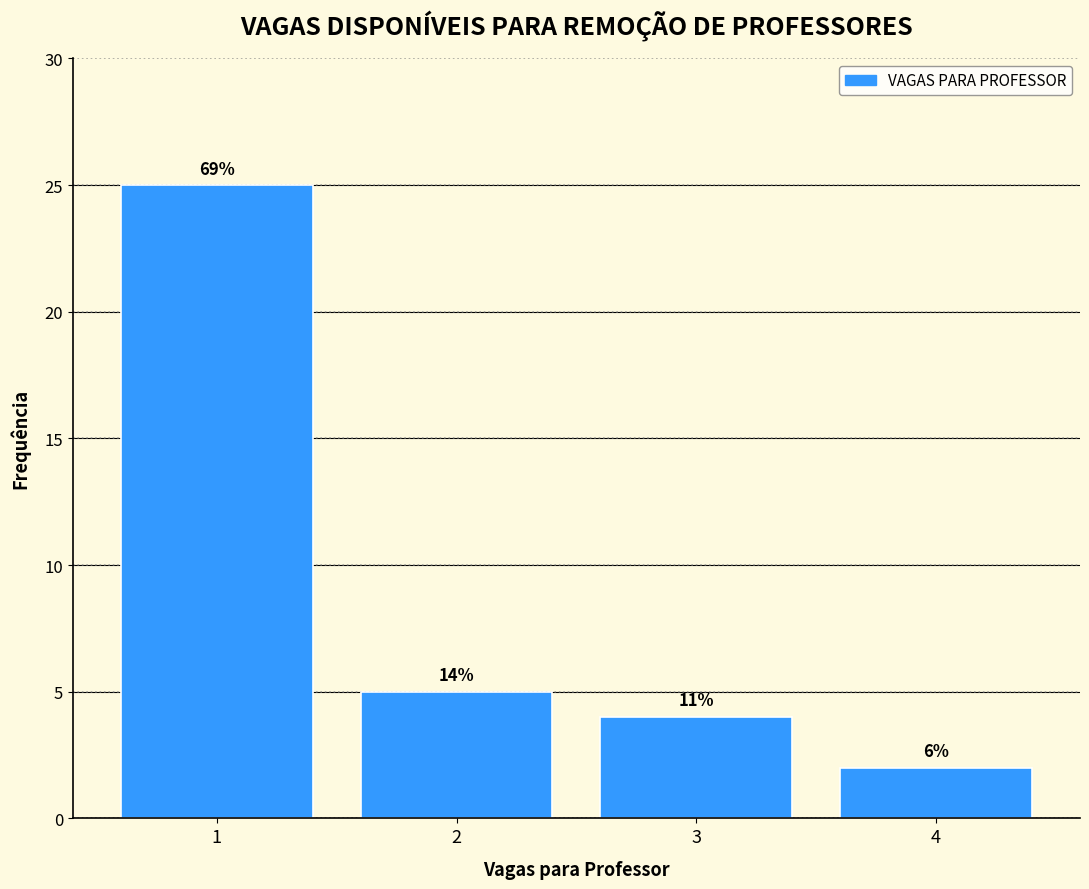

Does the chart contain any negative values?

No